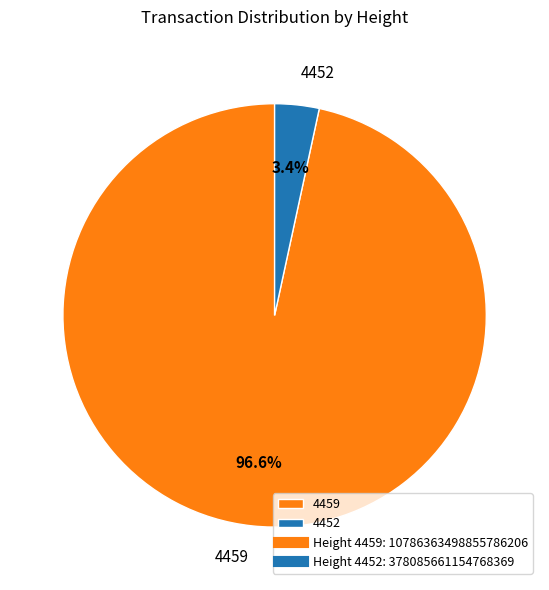

What percentage do 4459 and 4452 together represent?

100.0%